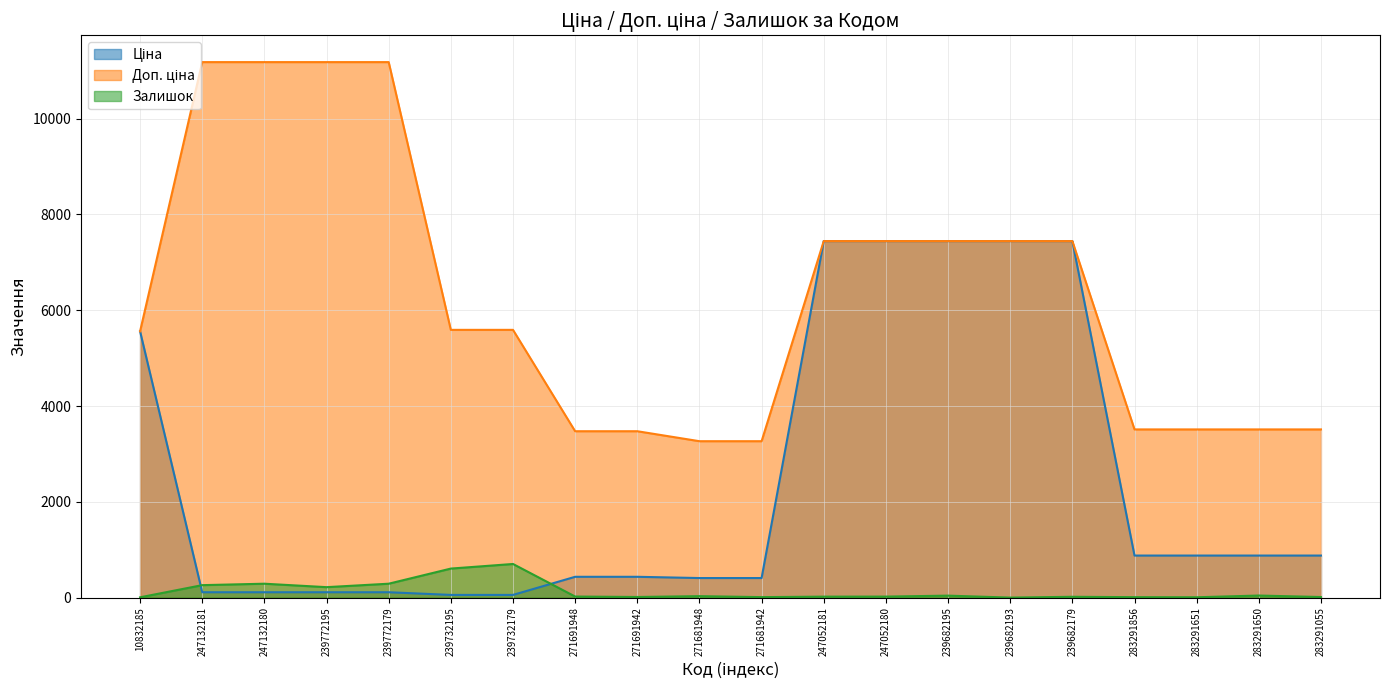

What is the sum of the Залишок values at 239732179 and 10832185?

708.0